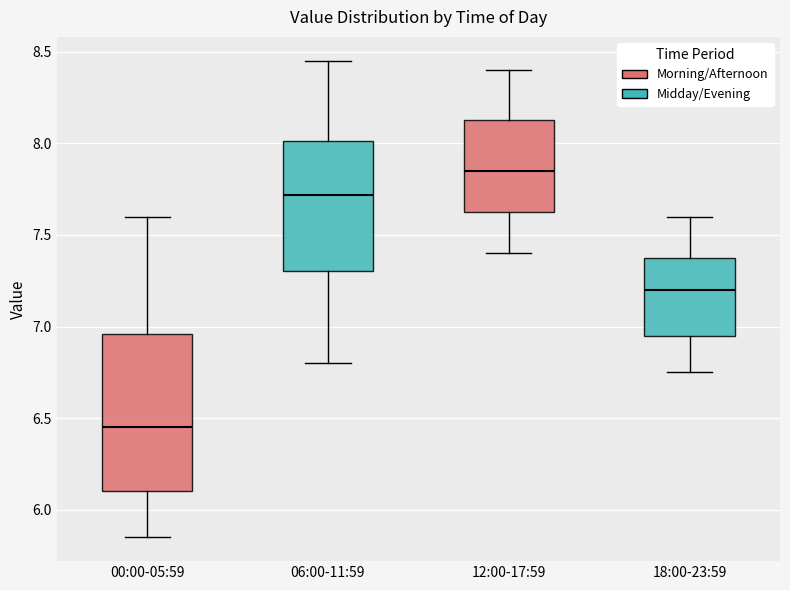

Which box has the highest median line?

12:00-17:59